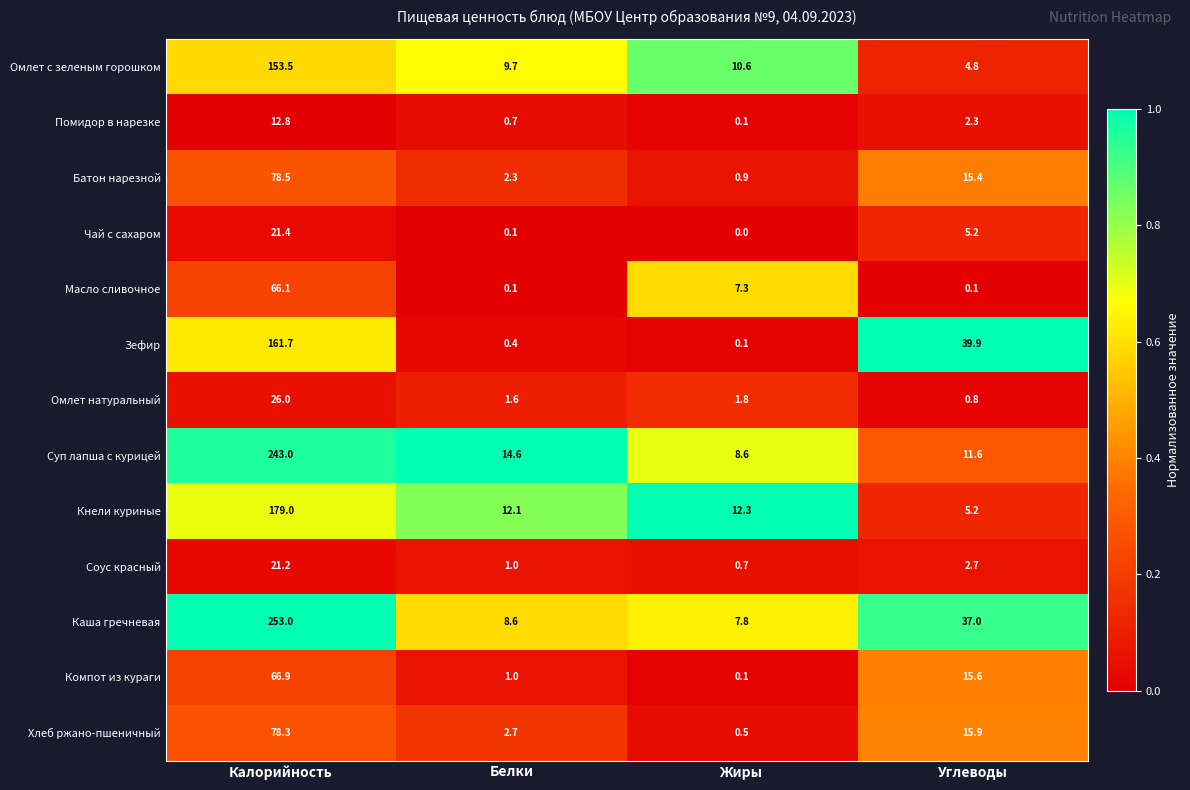

What is the lowest value of the Кнели куриные series?

5.2